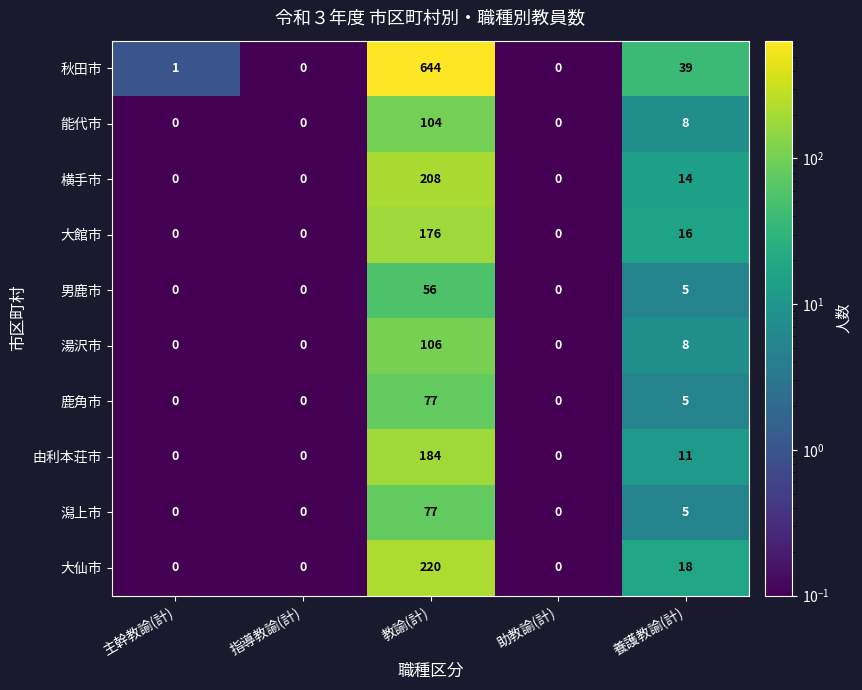

Which series changed the most between 教諭(計) and 助教諭(計)?

秋田市